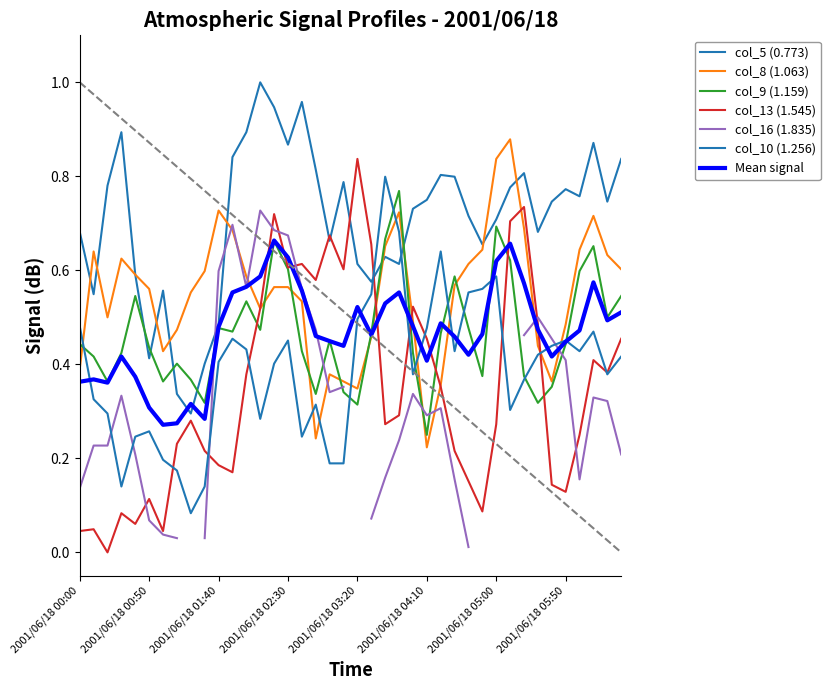

The value of col_10 (1.256) at 2001/06/18 01:00 is 0.3. True or false?

False